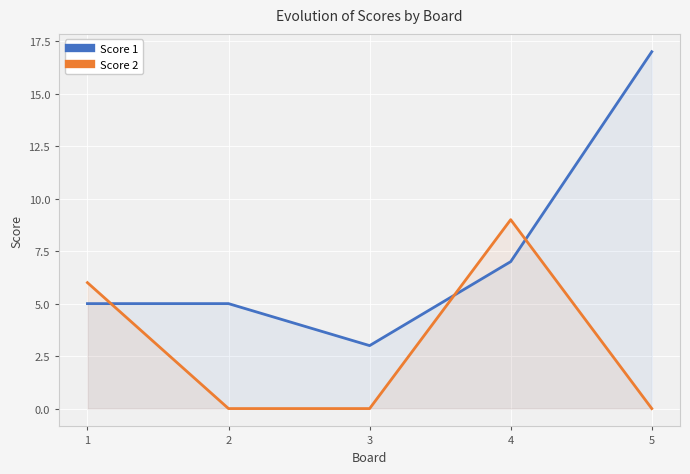

What is the highest value of the Score 1 series?

17